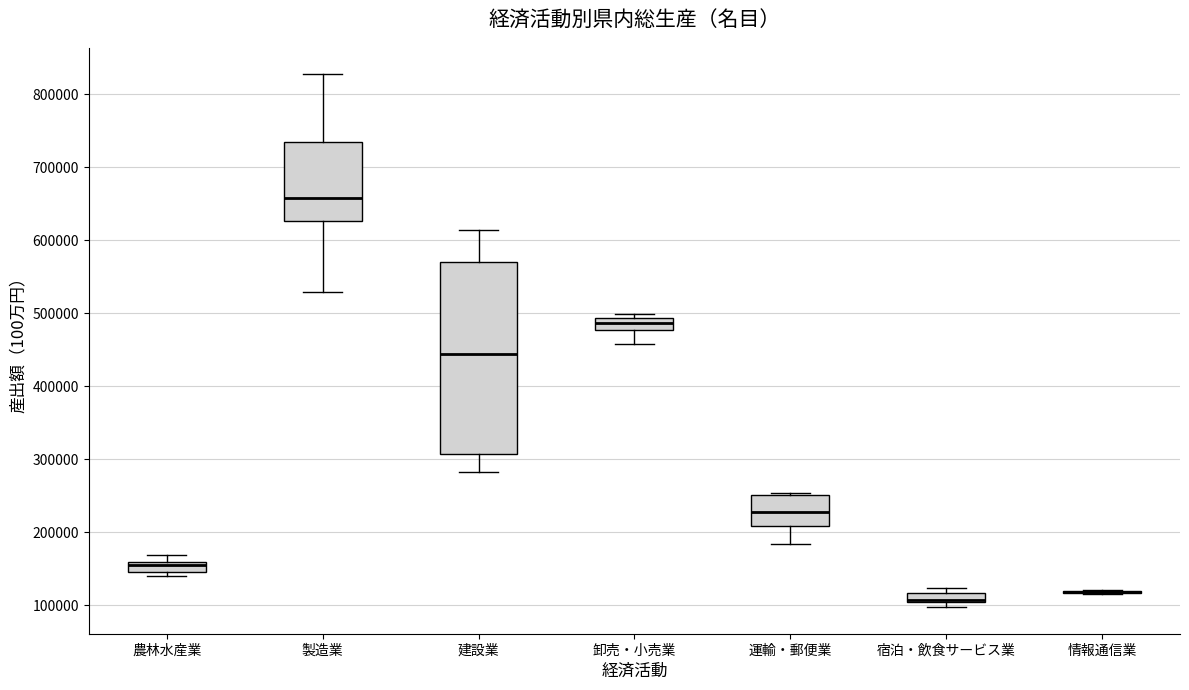

Which box is the tallest, from its lower edge to its upper edge?

建設業